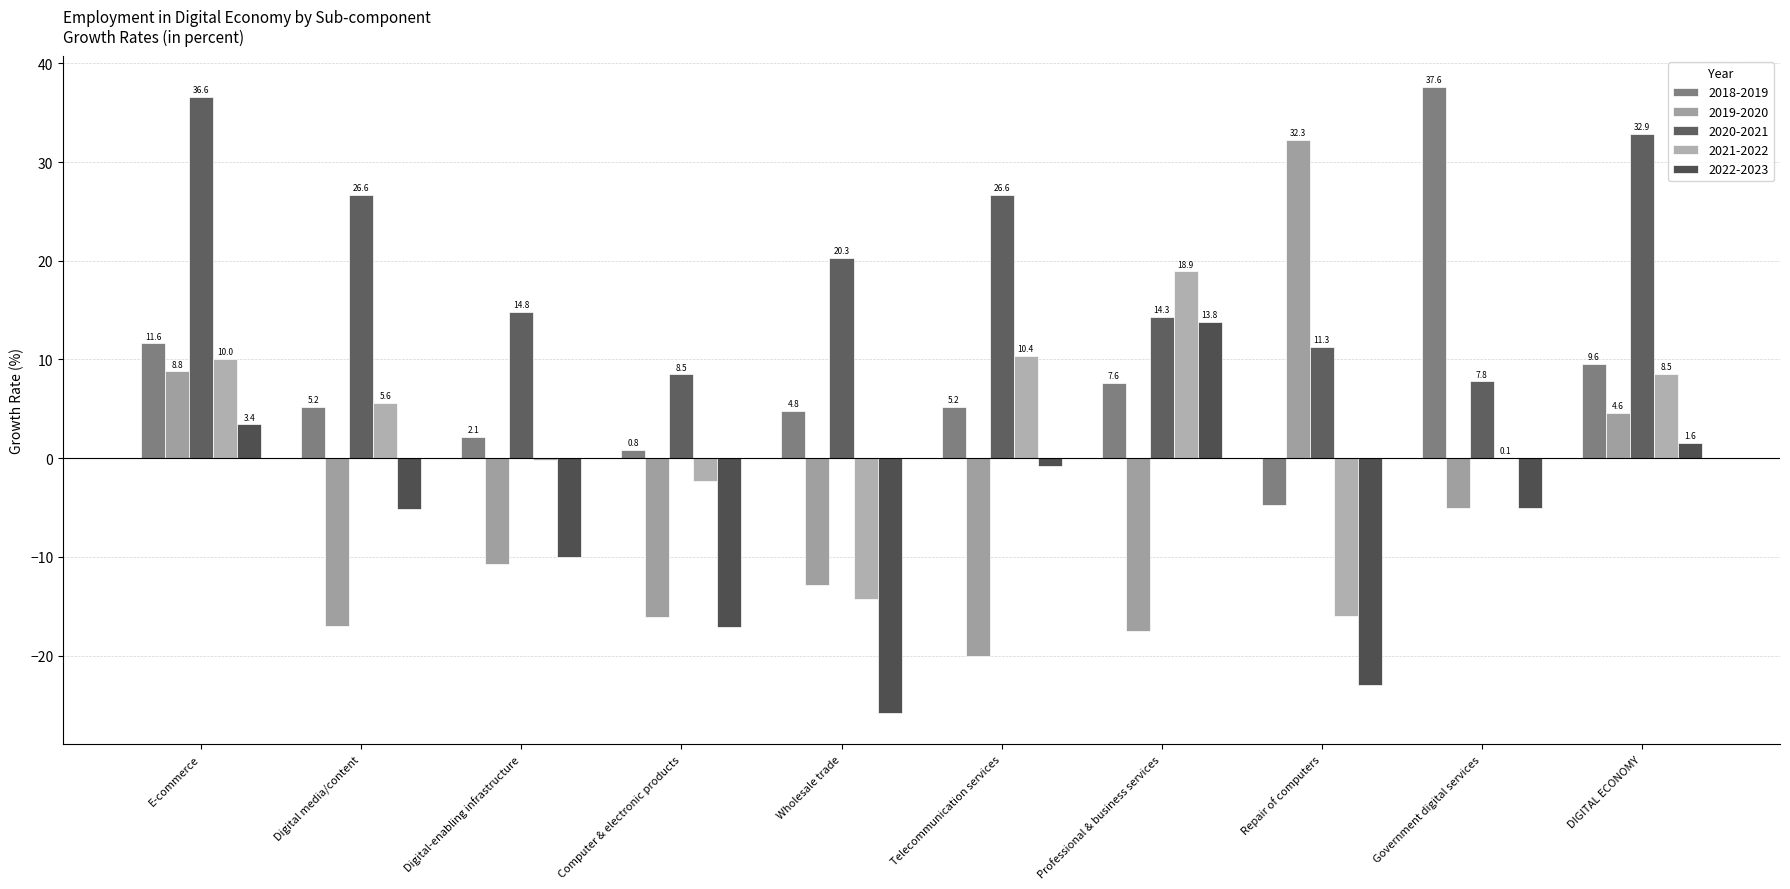

Reading right to left, extract all data points from this chart.

2018-2019: DIGITAL ECONOMY=9.6	Government digital services=37.6	Repair of computers=-4.7	Professional & business services=7.6	Telecommunication services=5.2	Wholesale trade=4.8	Computer & electronic products=0.8	Digital-enabling infrastructure=2.1	Digital media/content=5.2	E-commerce=11.6
2019-2020: DIGITAL ECONOMY=4.6	Government digital services=-5.0	Repair of computers=32.3	Professional & business services=-17.5	Telecommunication services=-20.0	Wholesale trade=-12.8	Computer & electronic products=-16.1	Digital-enabling infrastructure=-10.7	Digital media/content=-17.0	E-commerce=8.8
2020-2021: DIGITAL ECONOMY=32.9	Government digital services=7.8	Repair of computers=11.3	Professional & business services=14.3	Telecommunication services=26.6	Wholesale trade=20.3	Computer & electronic products=8.5	Digital-enabling infrastructure=14.8	Digital media/content=26.6	E-commerce=36.6
2021-2022: DIGITAL ECONOMY=8.5	Government digital services=0.1	Repair of computers=-16.0	Professional & business services=18.9	Telecommunication services=10.4	Wholesale trade=-14.3	Computer & electronic products=-2.4	Digital-enabling infrastructure=-0.2	Digital media/content=5.6	E-commerce=10.0
2022-2023: DIGITAL ECONOMY=1.6	Government digital services=-5.0	Repair of computers=-23.0	Professional & business services=13.8	Telecommunication services=-0.8	Wholesale trade=-25.8	Computer & electronic products=-17.1	Digital-enabling infrastructure=-10.0	Digital media/content=-5.1	E-commerce=3.4